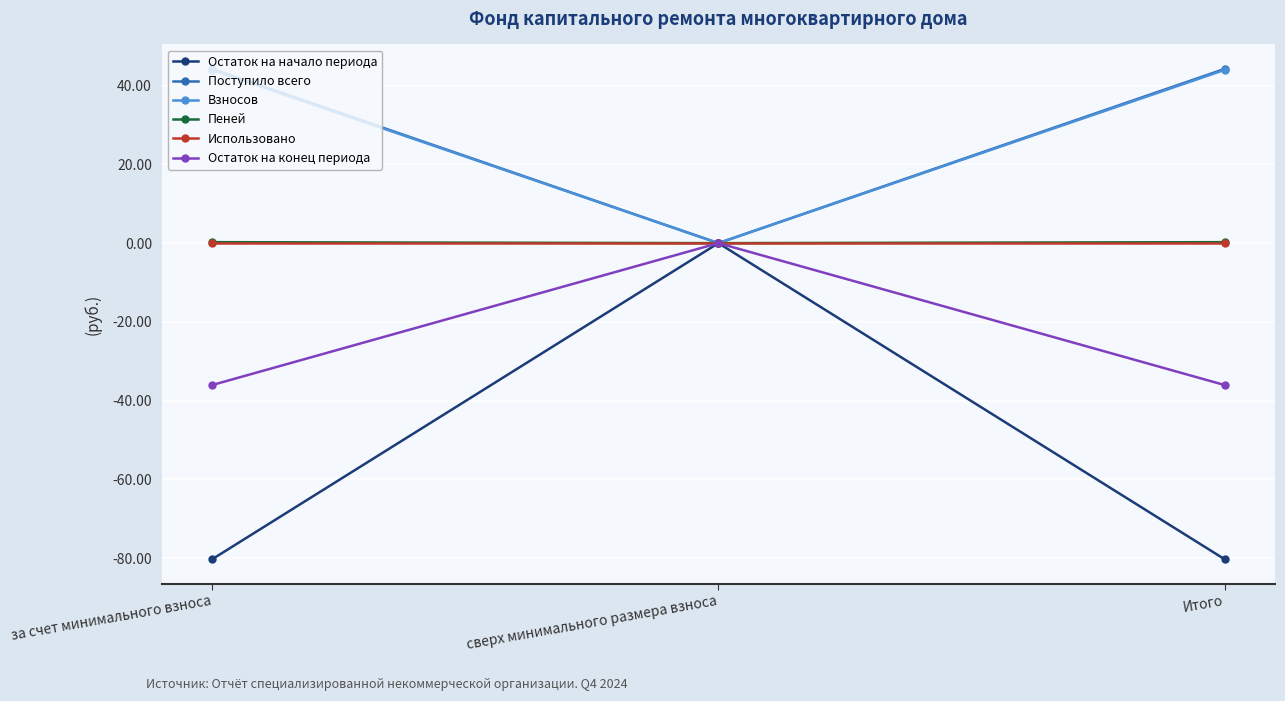

How many values in Поступило всего are above zero?

2